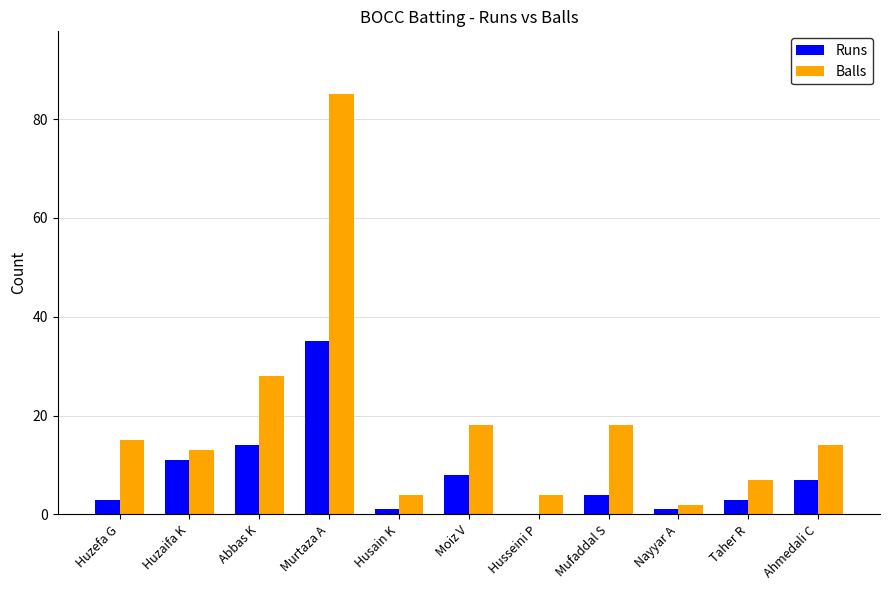

Is the value of Runs at Ahmedali C greater than the value of Balls at Mufaddal S?

No